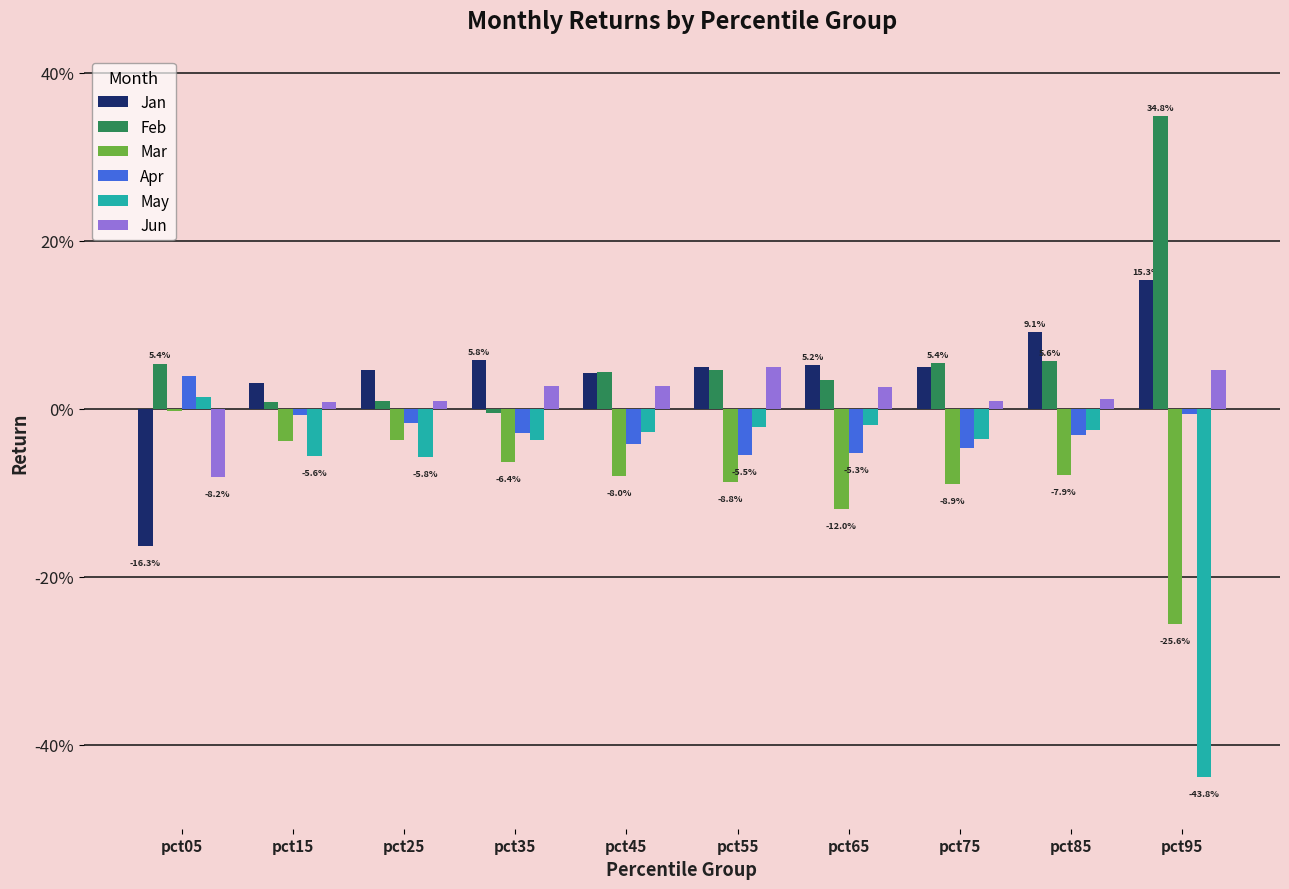

Are the bars horizontal?

No